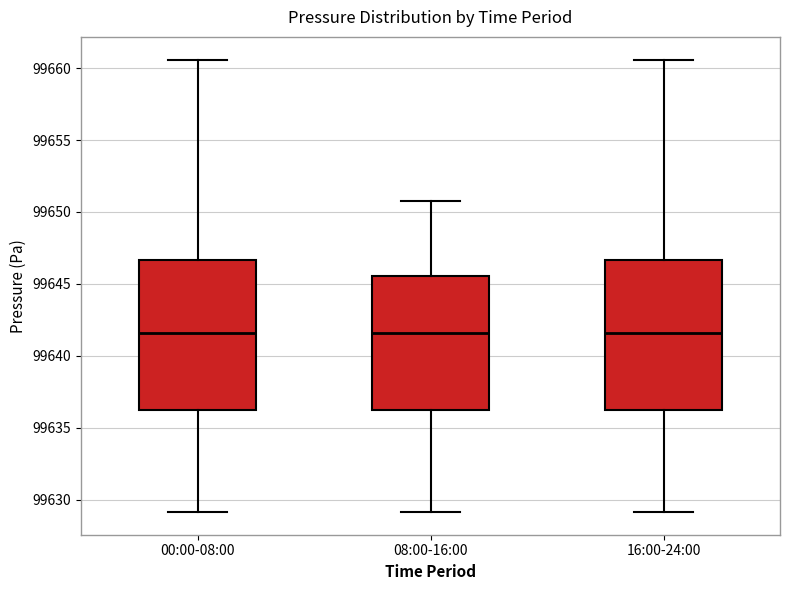

Reading left to right, transcribe this box plot: for each box, give where its median line is, the range the box spans, and where its two whiskers end, as read against the y-axis. The values are not printed on the chart, so give them approximately, as read against the axis.

00:00-08:00: median 99641.5, box 99636.0 to 99646.5, whiskers 99629.0 to 99660.5
08:00-16:00: median 99641.5, box 99636.0 to 99645.5, whiskers 99629.0 to 99650.5
16:00-24:00: median 99641.5, box 99636.0 to 99646.5, whiskers 99629.0 to 99660.5